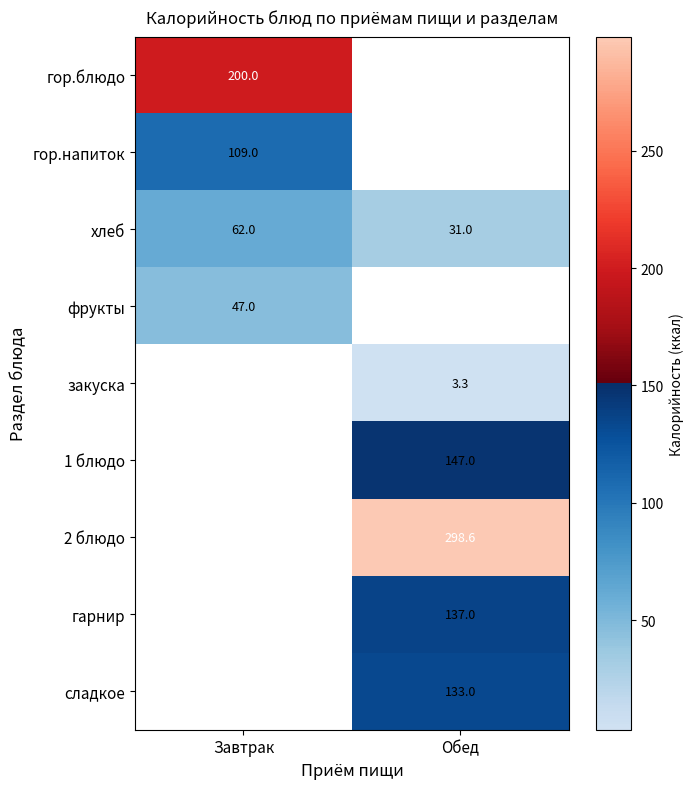

What is the difference between the maximum and minimum values in the хлеб series?

31.0